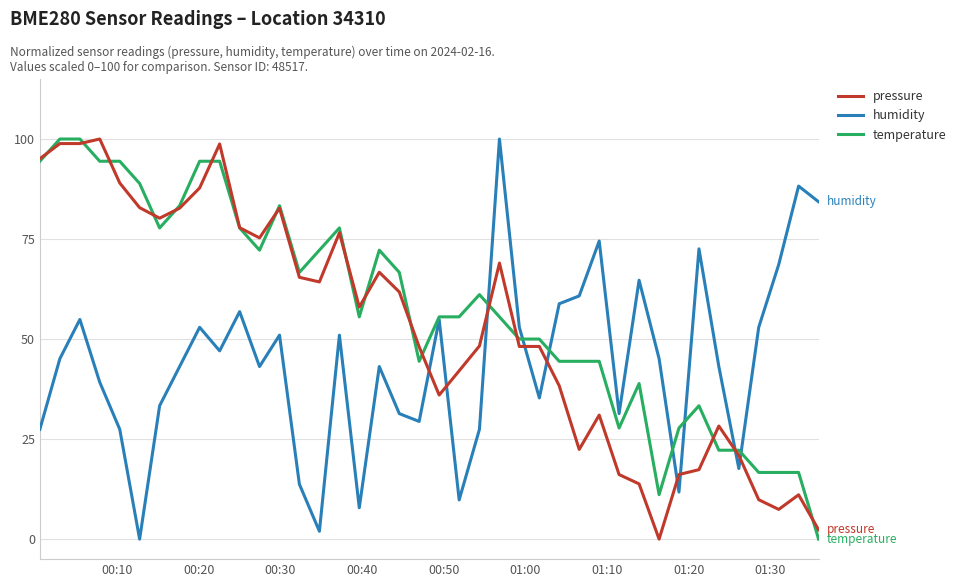

What is the greatest value displayed?

100.0